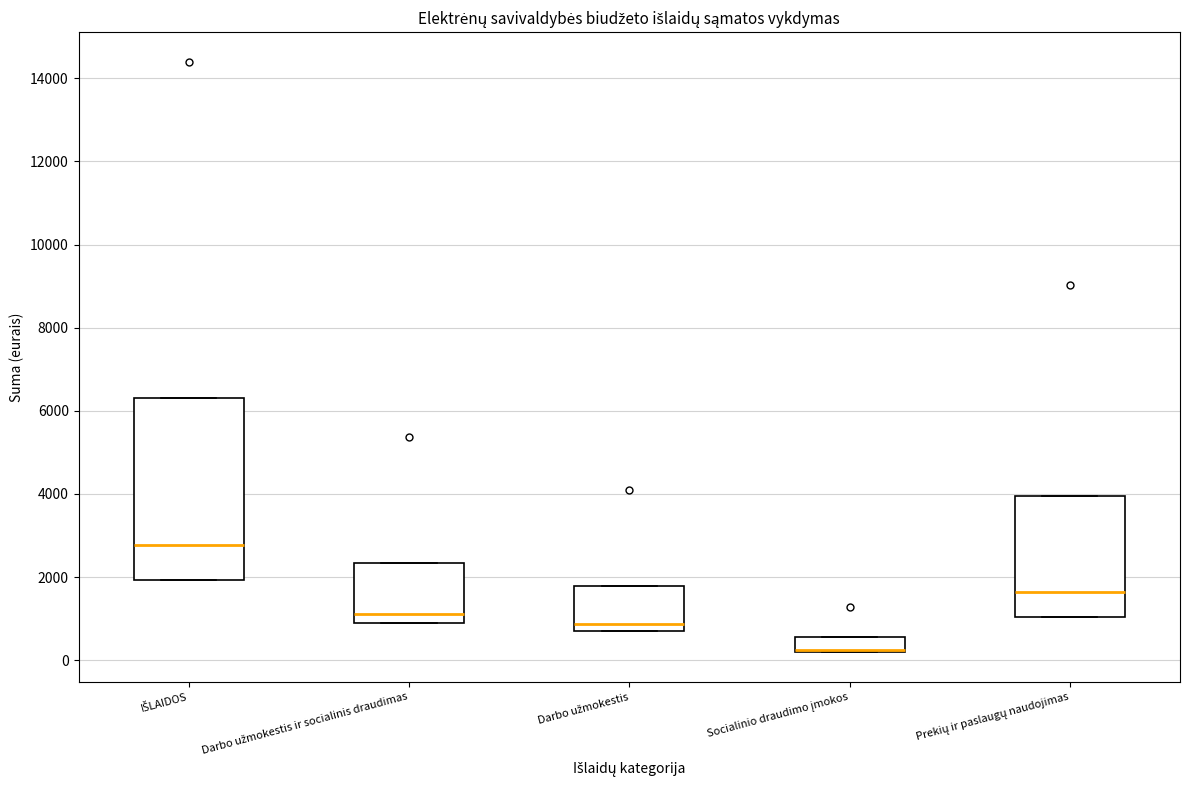

Comparing the boxes themselves (not the whiskers), which one is the tallest?

IŠLAIDOS